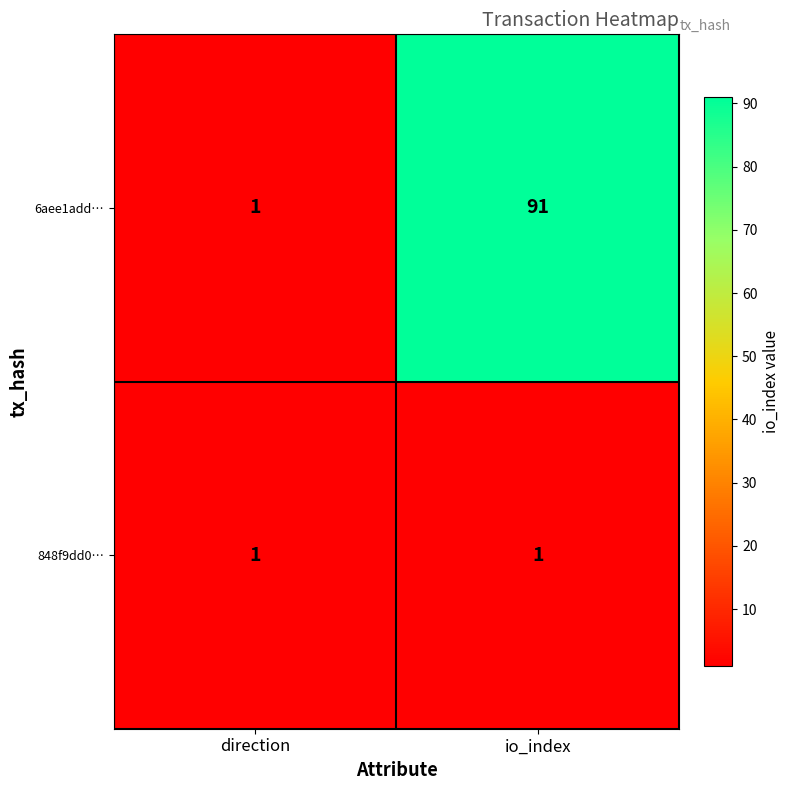

Reading left to right, transcribe all the data shown in this chart.

6aee1add…: 1	91
848f9dd0…: 1	1